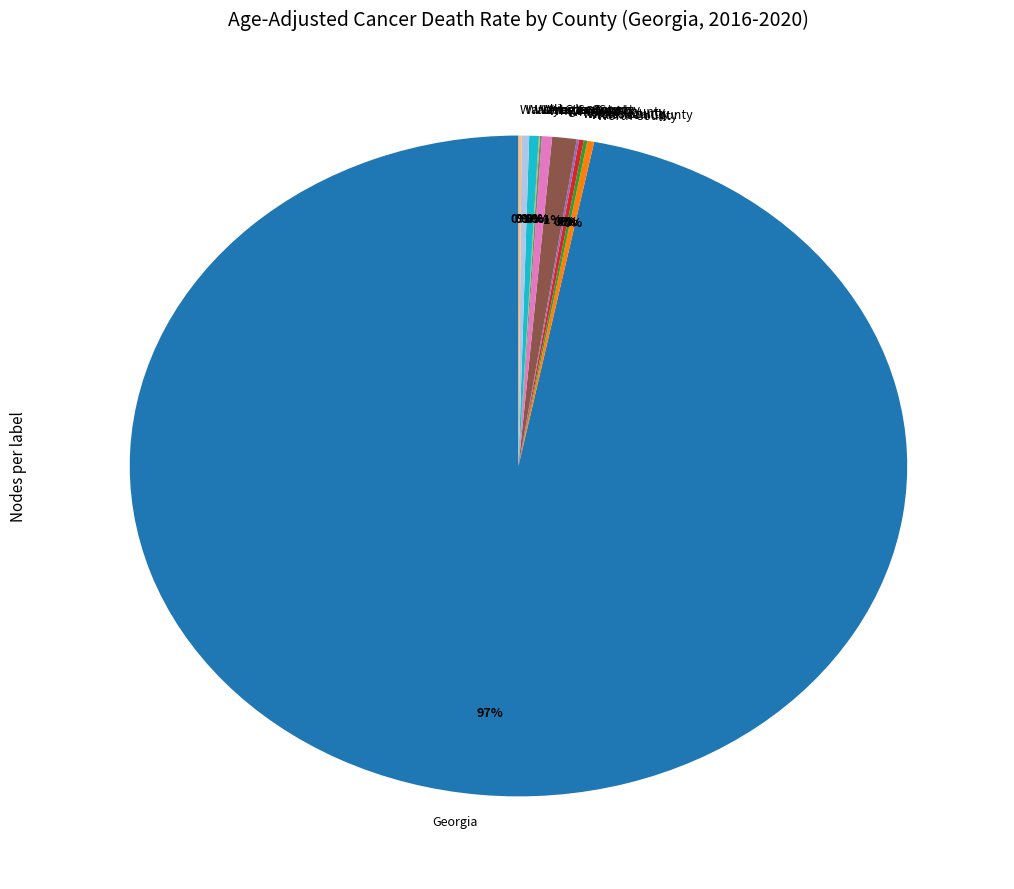

Combined, do White County and Whitfield County account for over 50%?

No